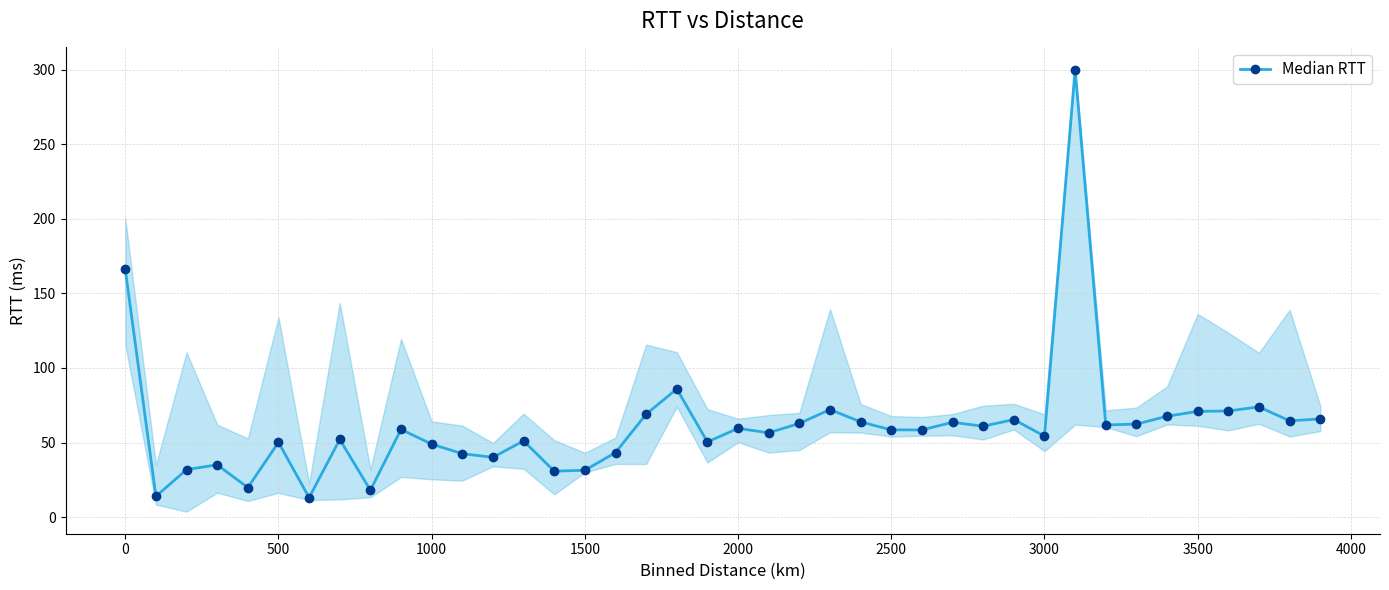

What is the value of the 20th point from the left?

50.4